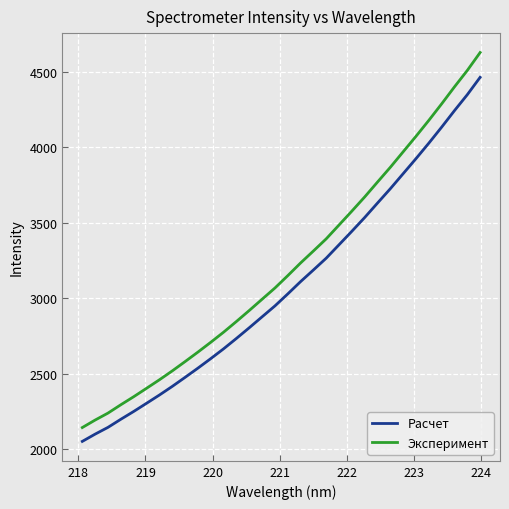

How many lines are shown in the chart?

2